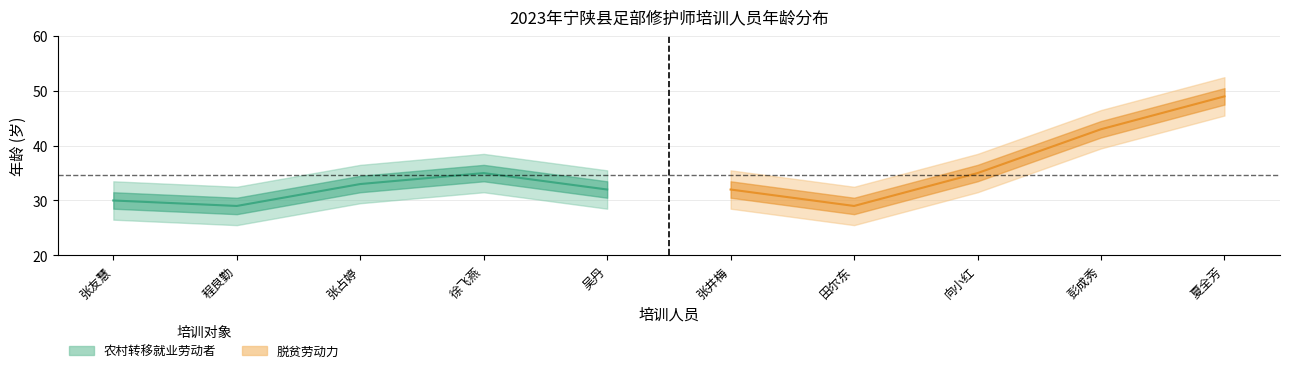

How many 农村转移就业劳动者_age values are between 30 and 33?

3